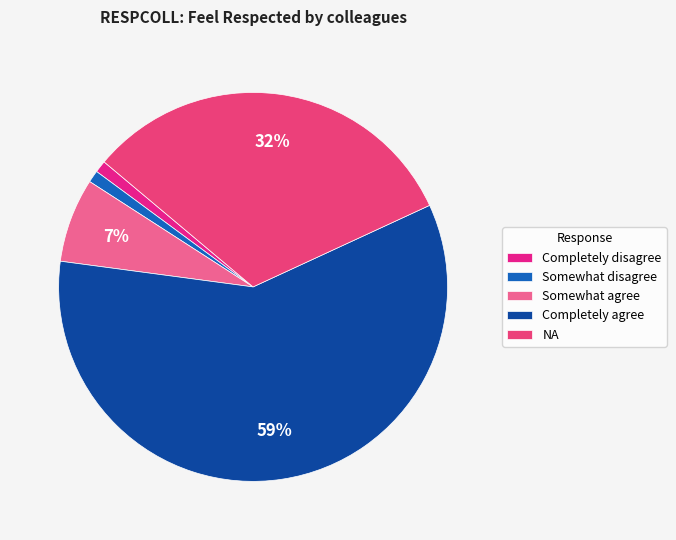

To the nearest percent, what is the average slice percentage?

20%